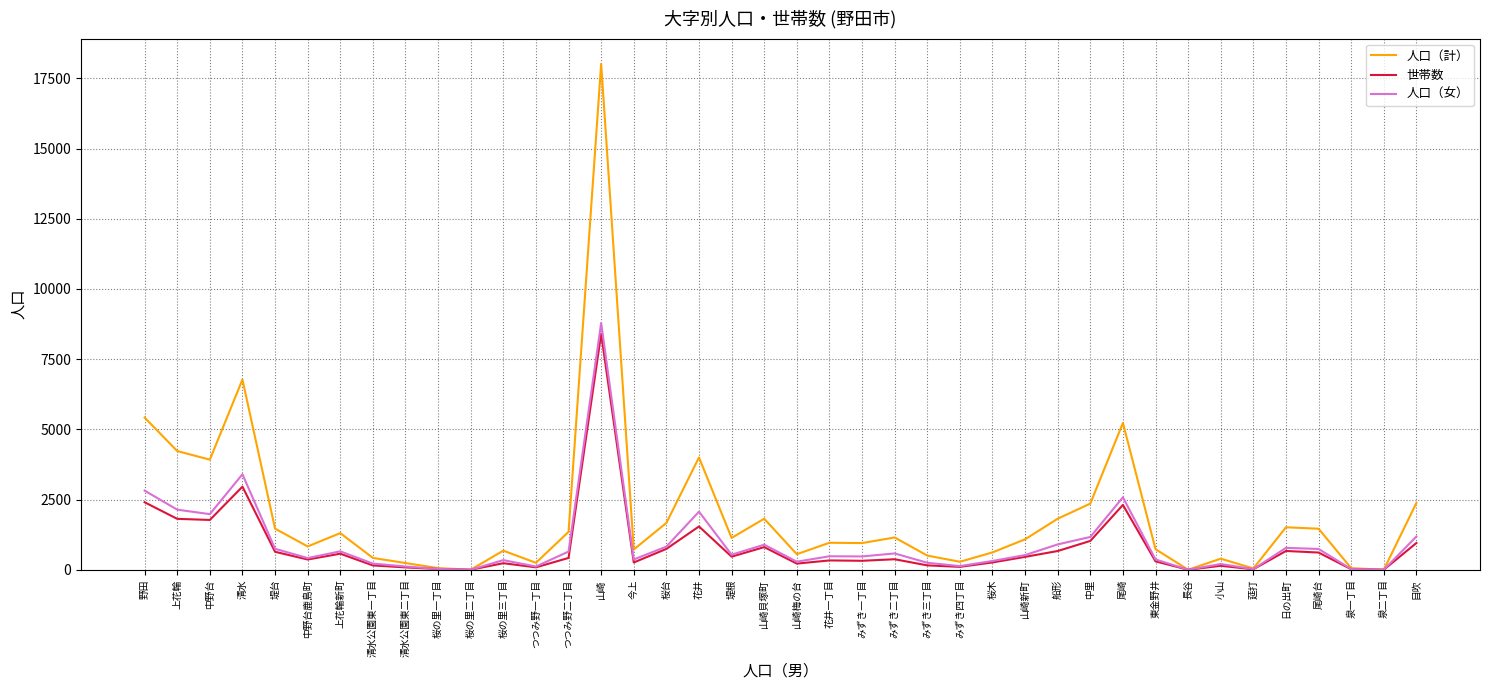

At which category does 世帯数 reach its first local peak?

清水